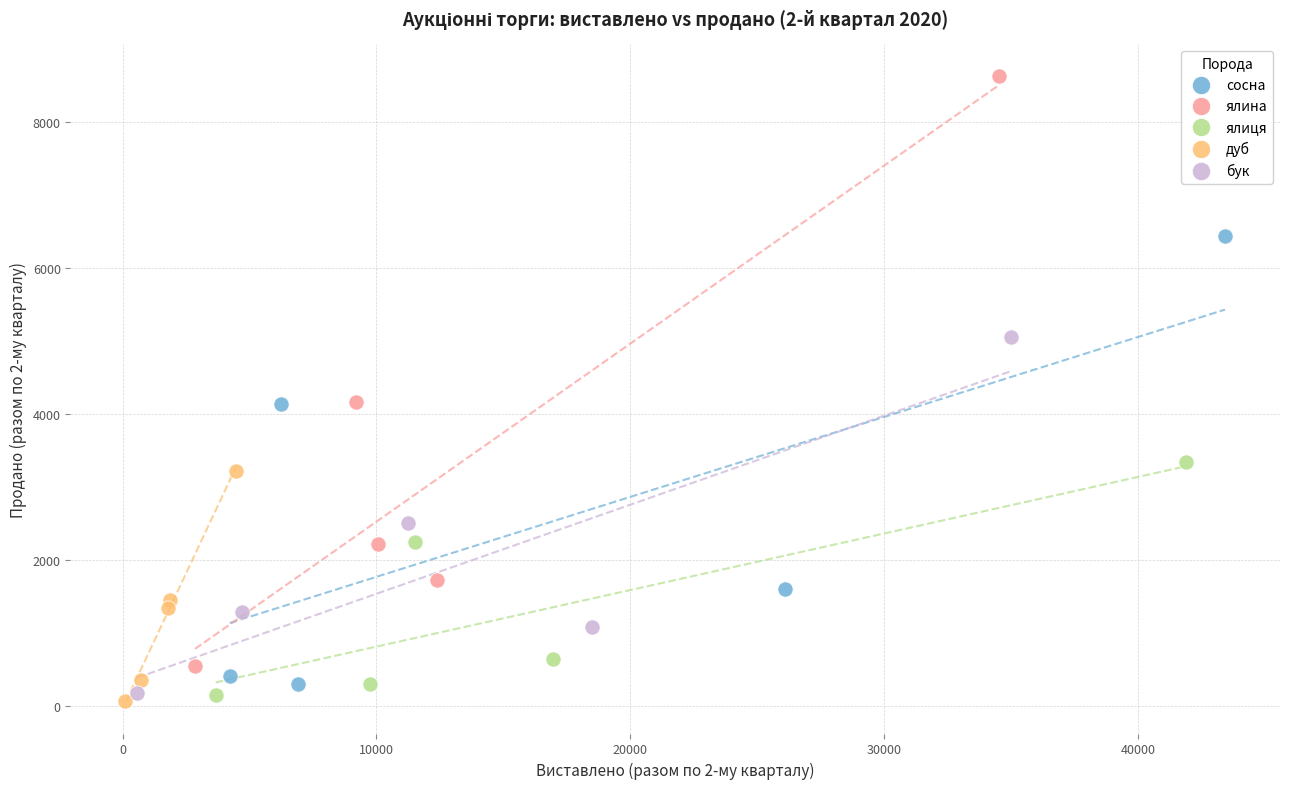

Which series has the largest Y range (max minus min)?

ялина